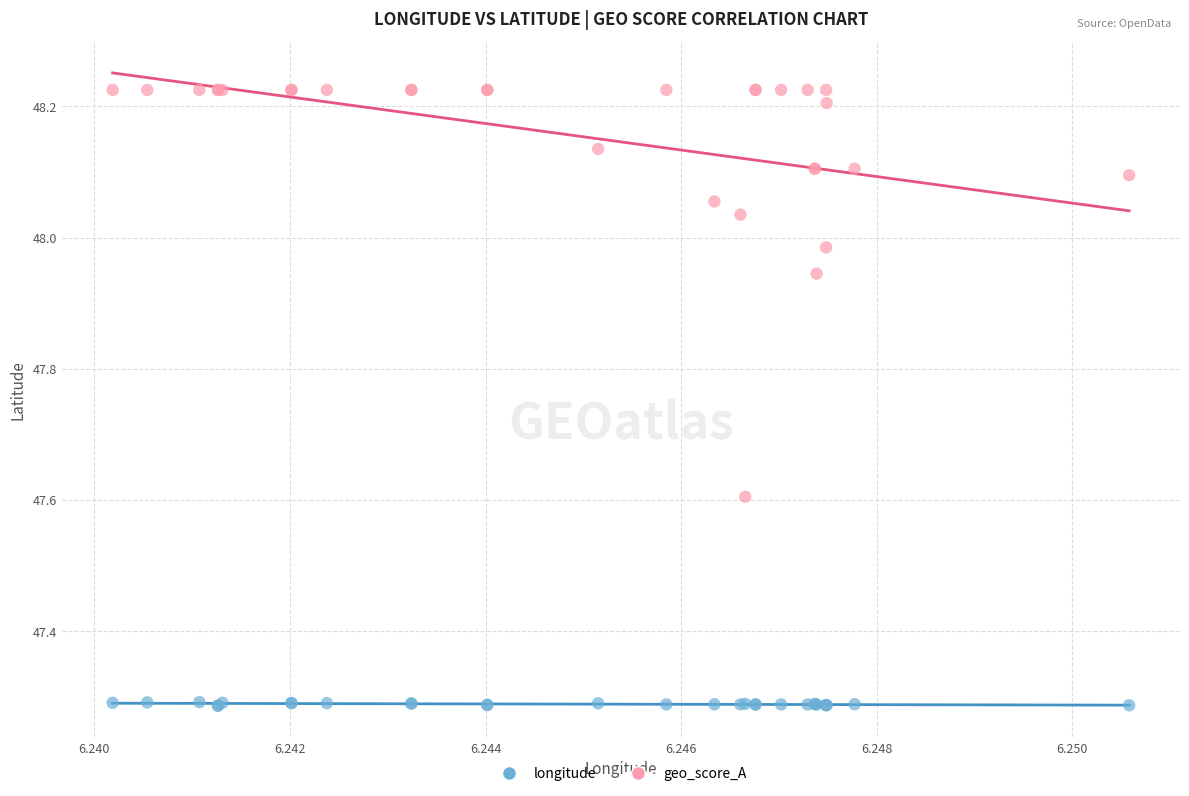

Which series contains the lowest Y value?

longitude